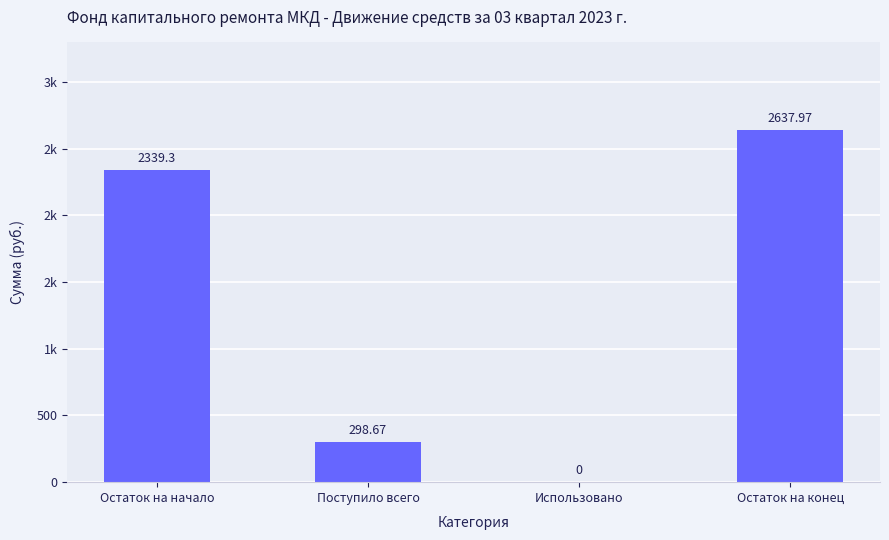

True or false: the data shows 0.0 at Использовано.

True